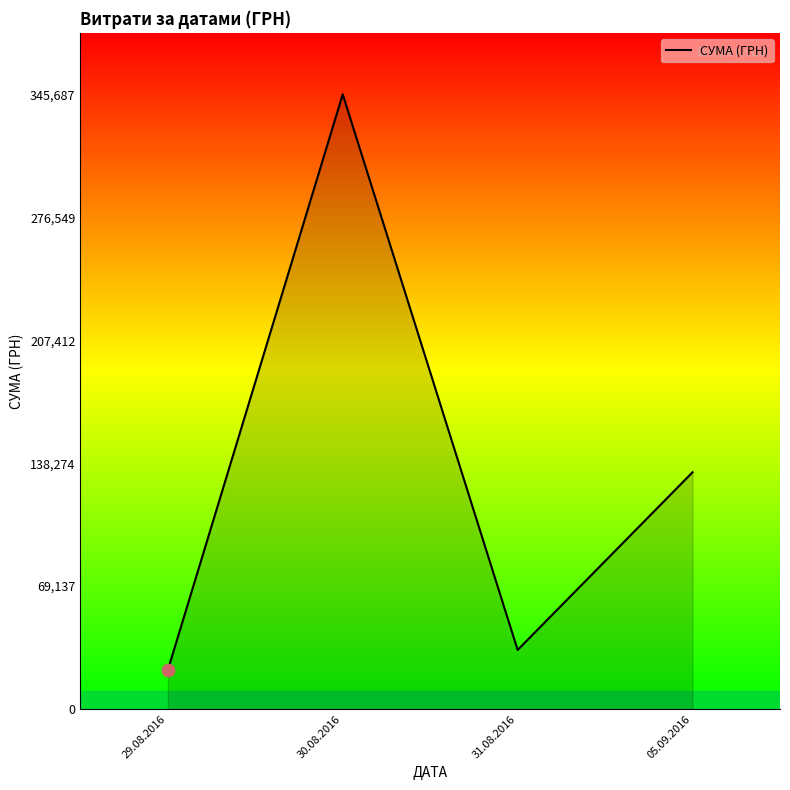

Which has a higher value, 30.08.2016 or 29.08.2016?

30.08.2016